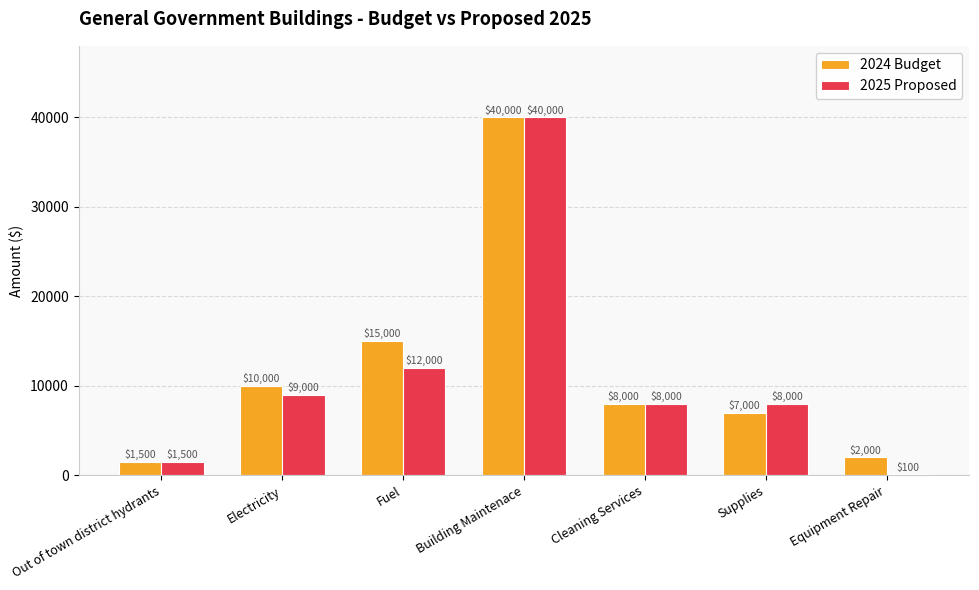

At which label is 2025 Proposed closest to 20050?

Fuel